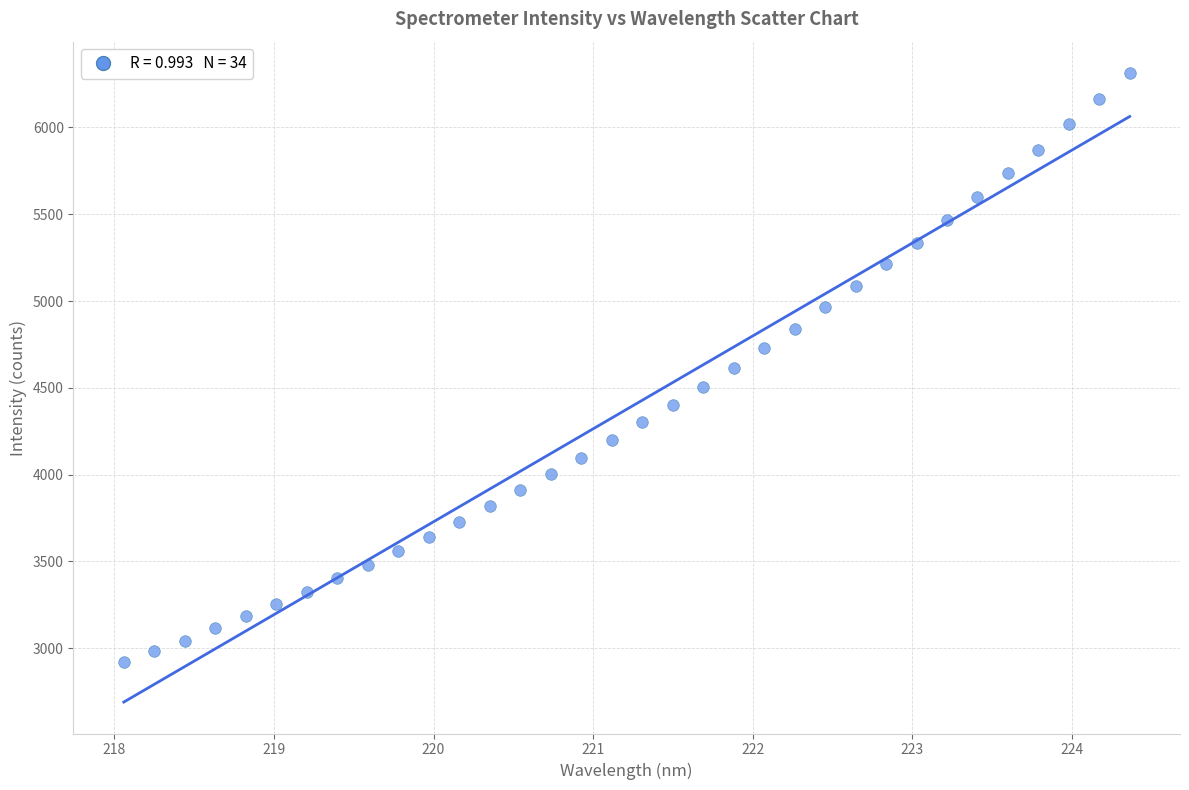

What is the range of X values (max minus min)?

6.3